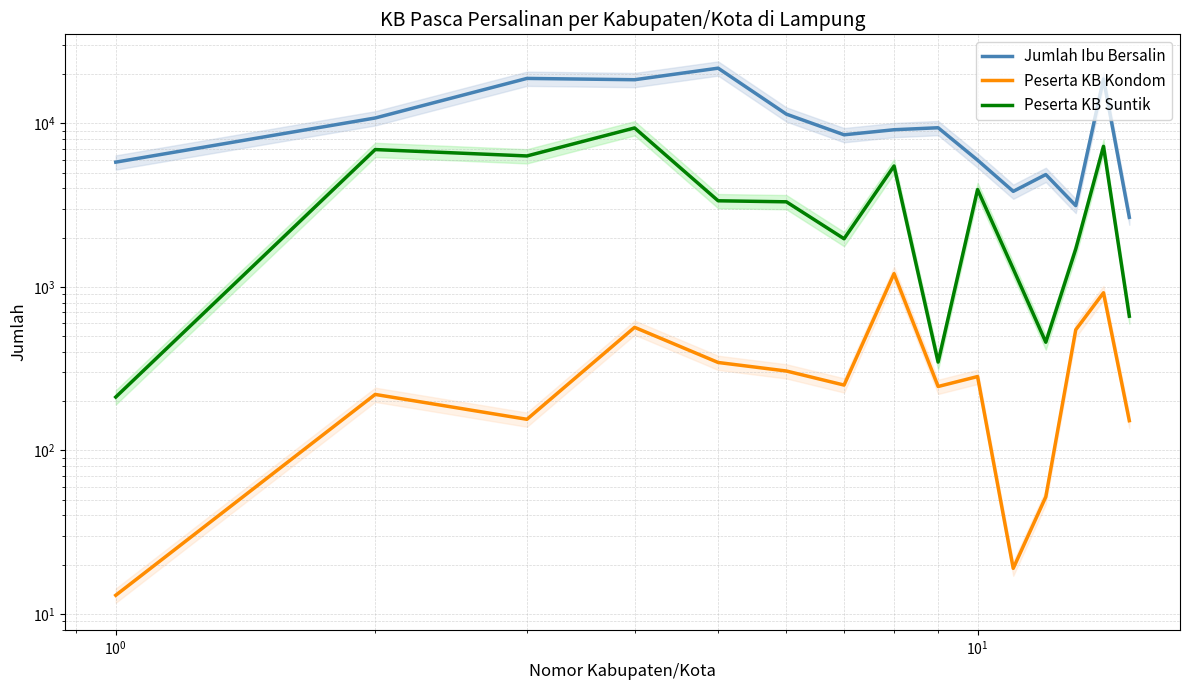

How many values in the Peserta KB Kondom series are below 251?

7